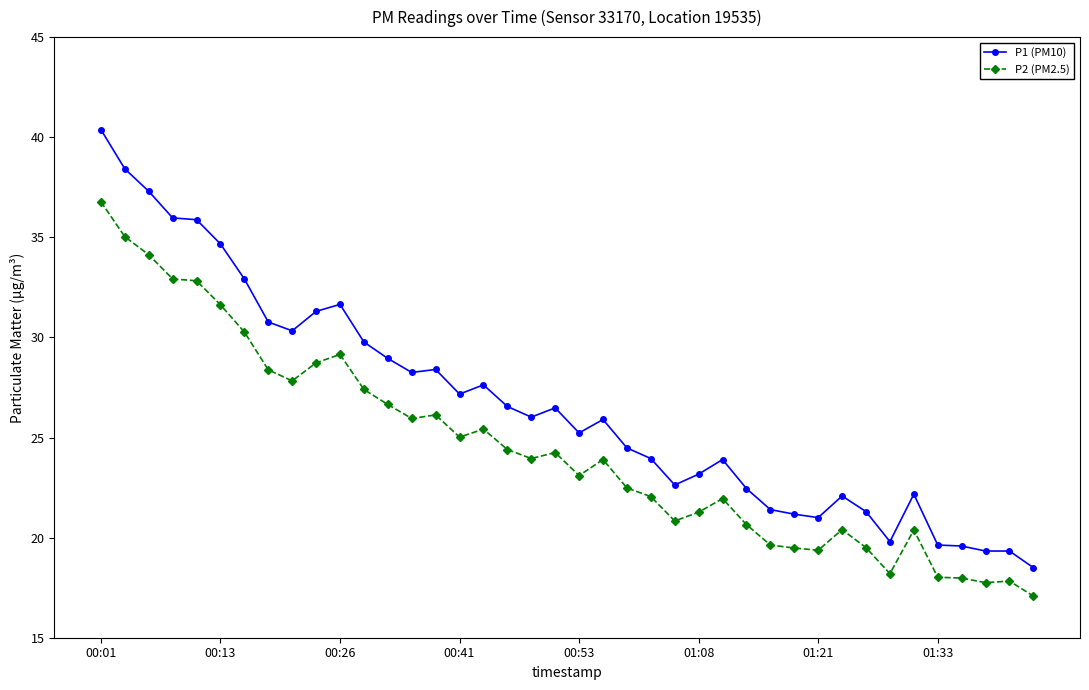

True or false: P1 (PM10) and P2 (PM2.5) cross at least once.

False